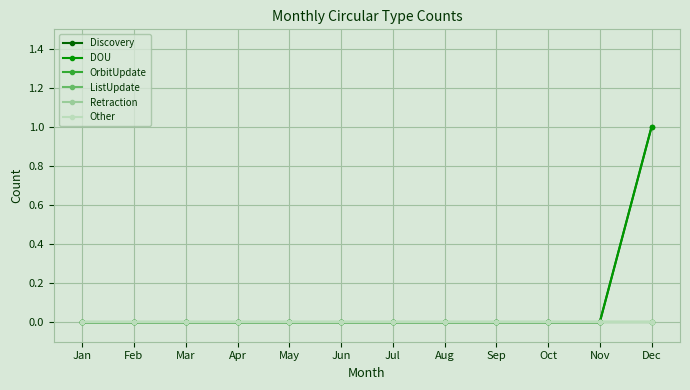

How many lines are shown in the chart?

6